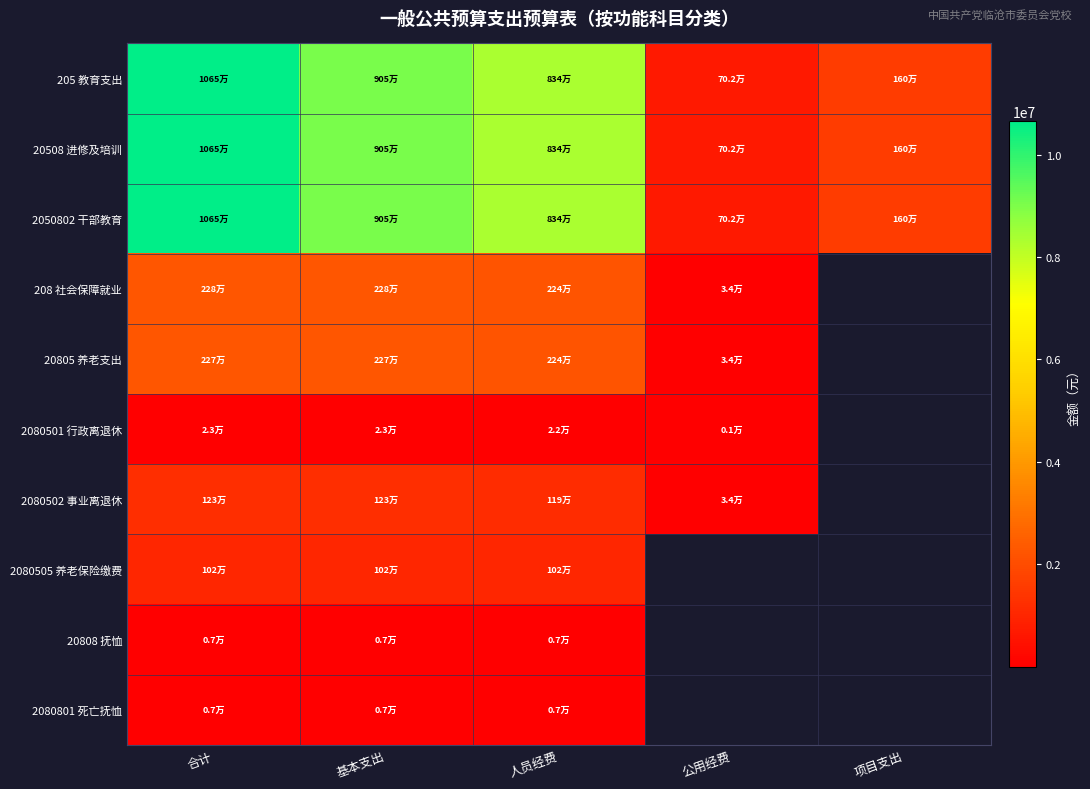

What value does the 205 教育支出 series have at 基本支出?

9046008.3